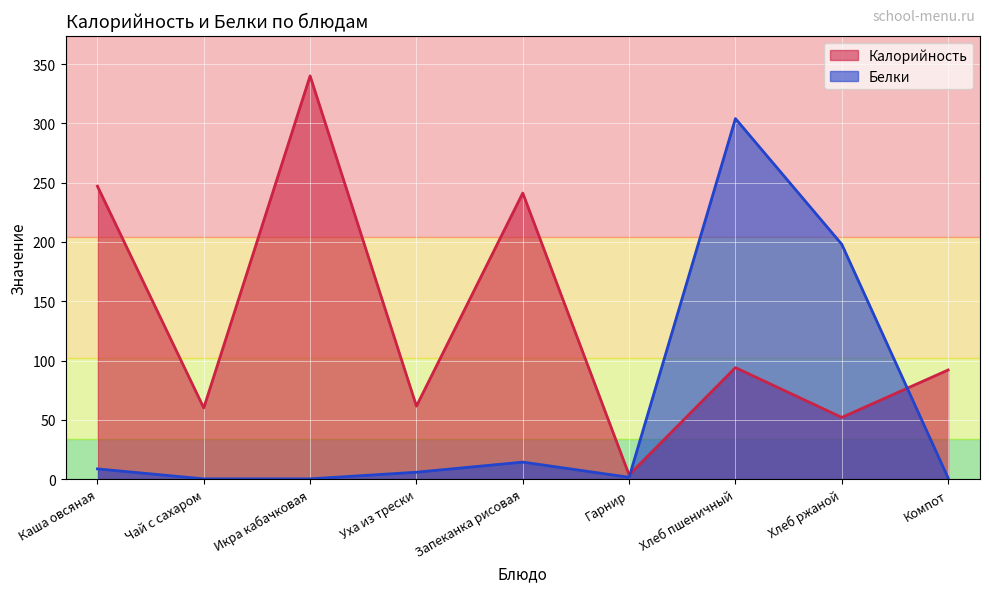

What is the lowest value of the Калорийность series?

3.5